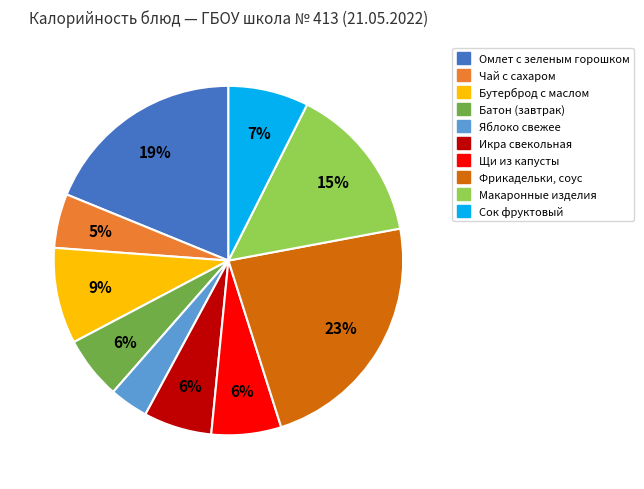

Which category has the smallest portion of the pie?

Яблоко свежее